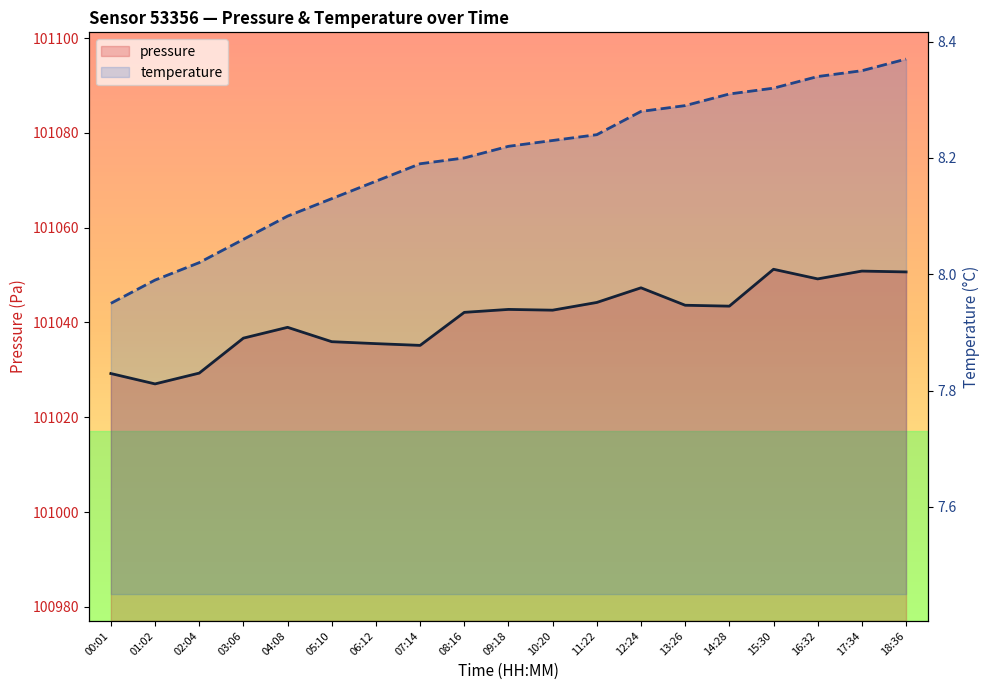

At which label does pressure reach its peak?

15:30